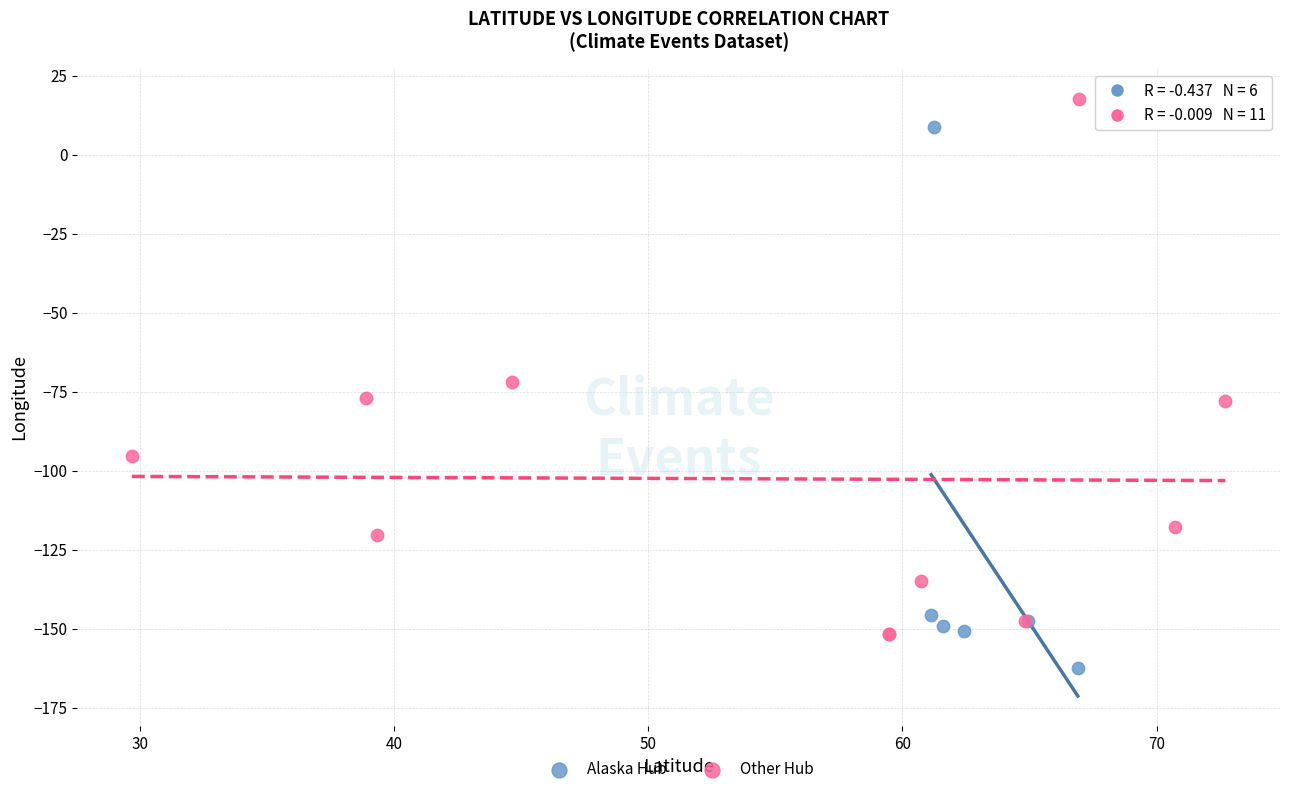

Which series contains the highest Y value?

Other Hub